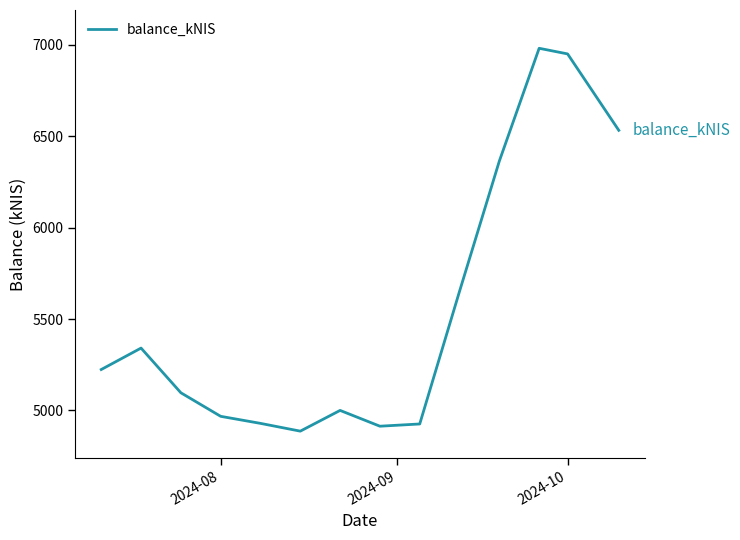

What is the sum of all values?

77769.0